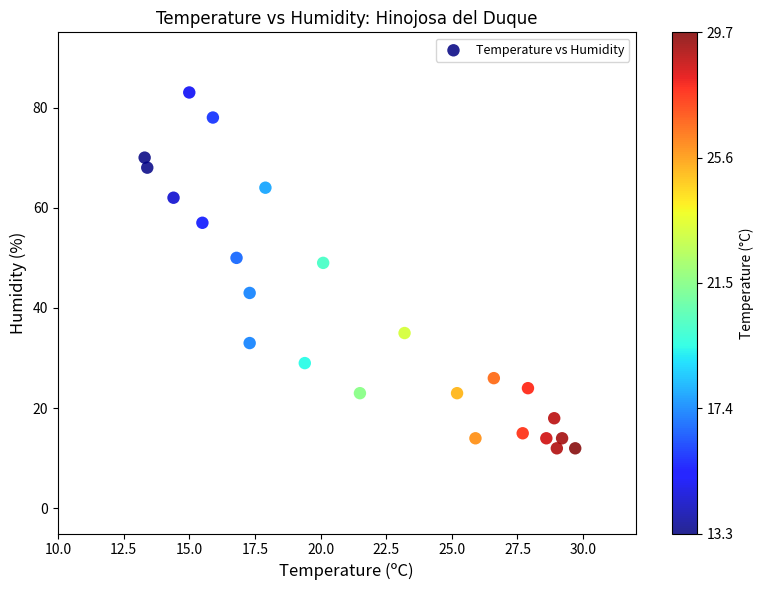

What is the range of Y values (max minus min)?

71